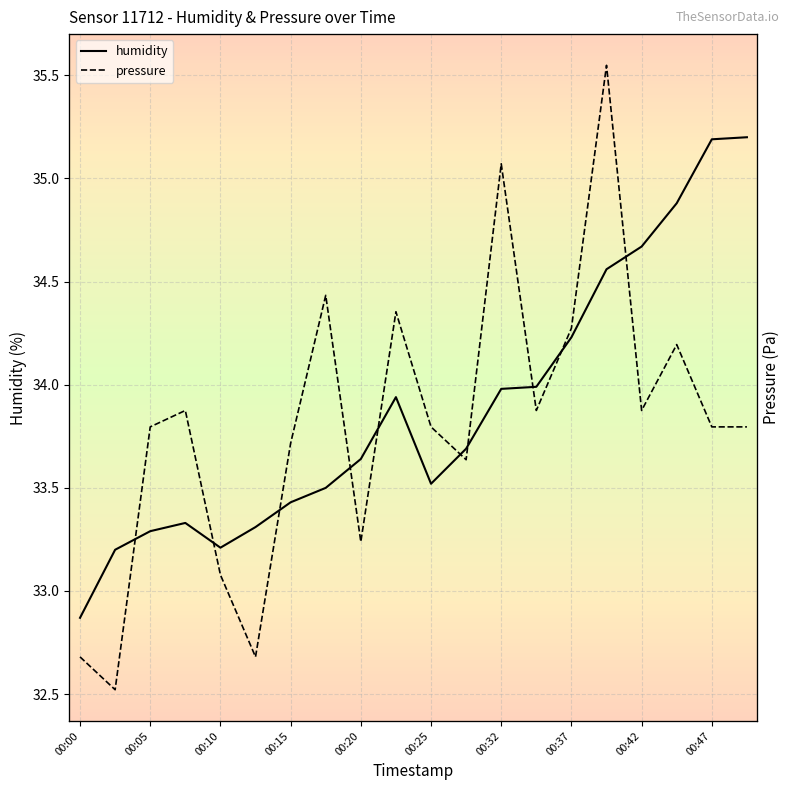

At which category is the sum across all series the highest?

15